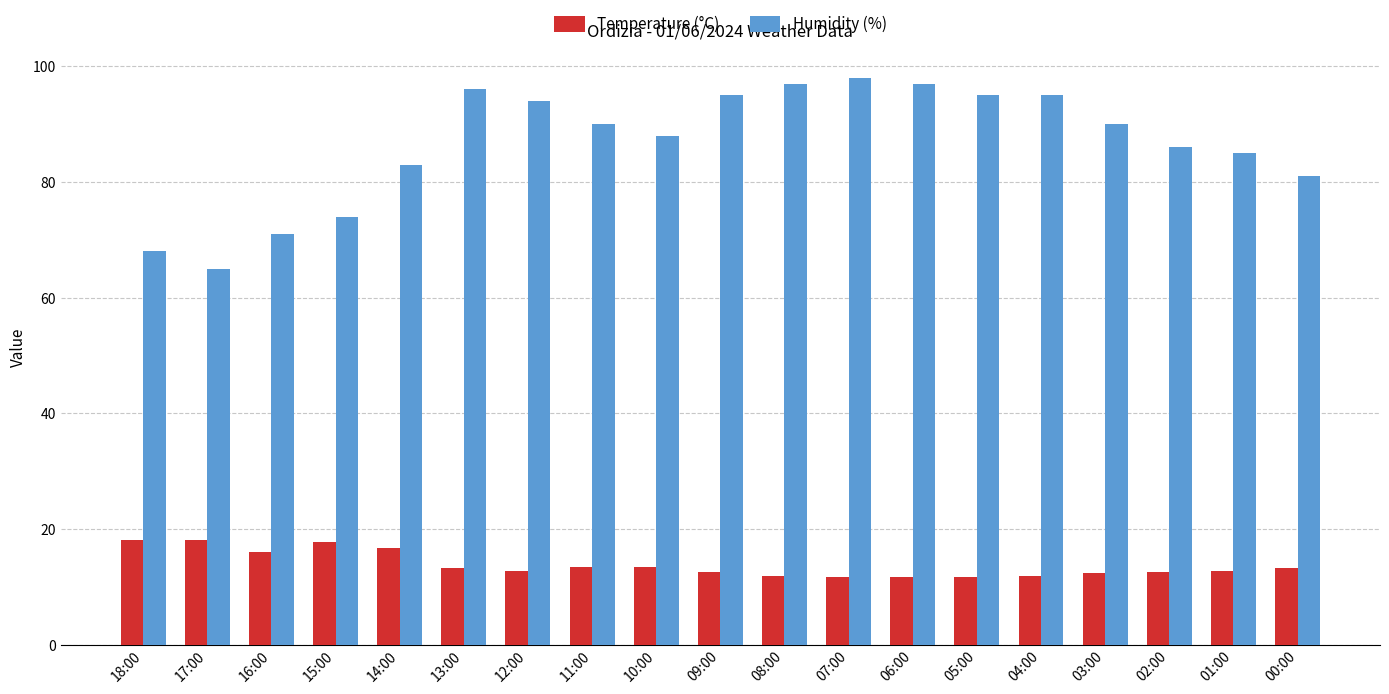

Count the number of data series in this chart.

2